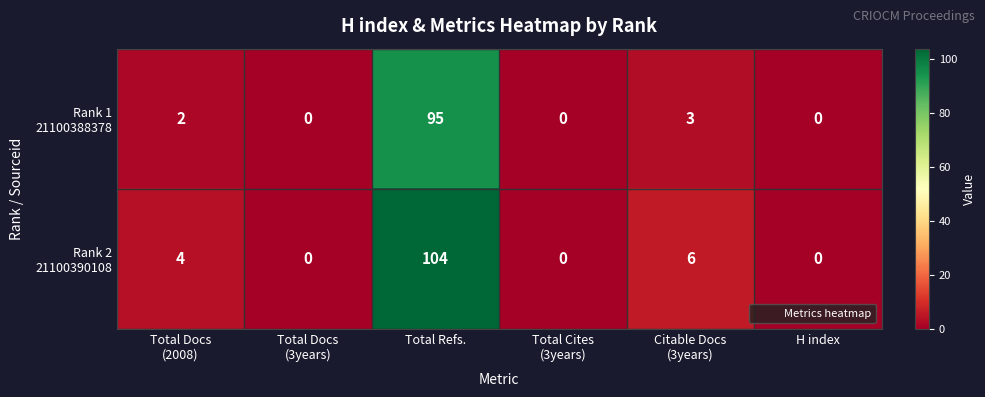

What is the spread (max minus min) of values at Total Refs.?

9